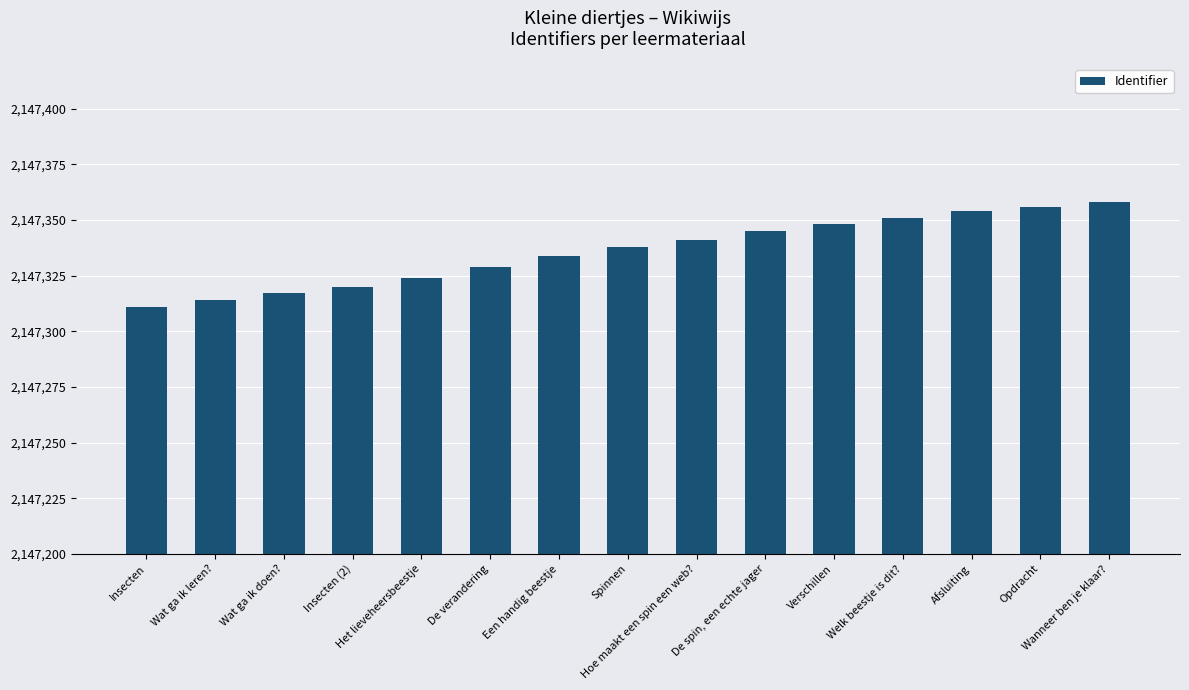

The chart shows a value of 881141 at Wat ga ik leren?. True or false?

False